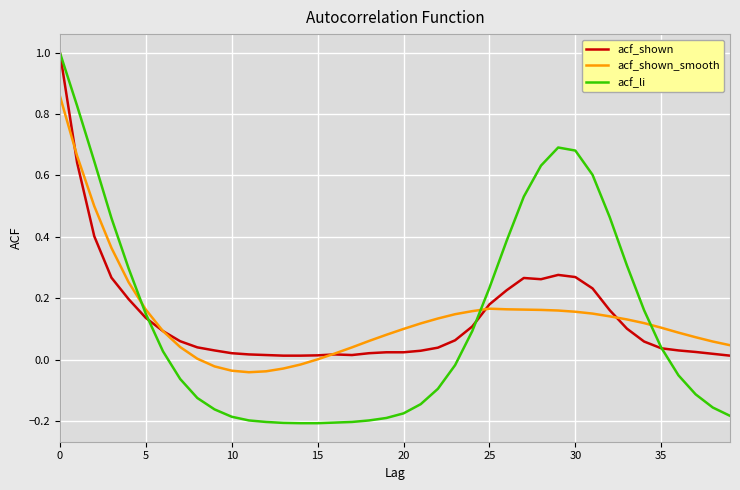

What is the highest value of the acf_li series?

1.0